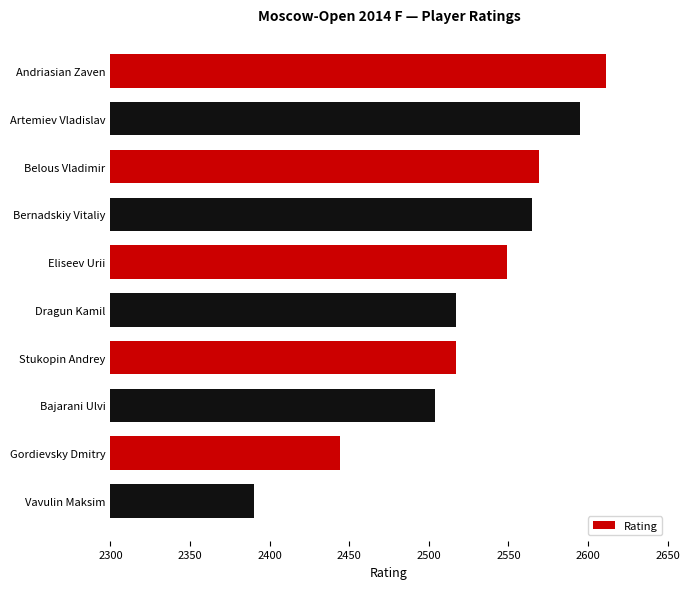

Which category has the highest value across all series?

Andriasian Zaven